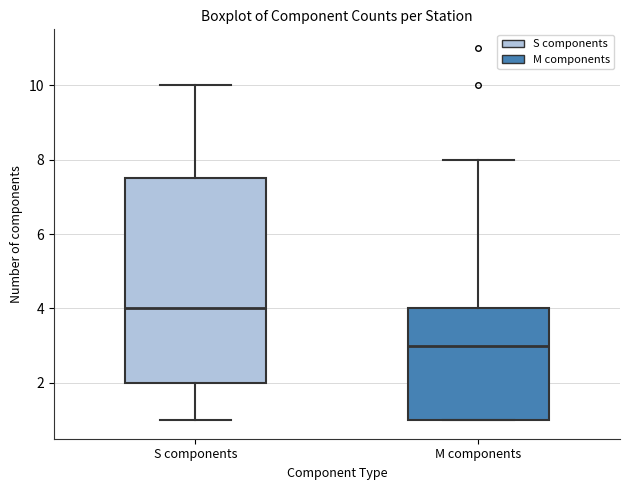

Comparing the boxes themselves (not the whiskers), which one is the tallest?

S components